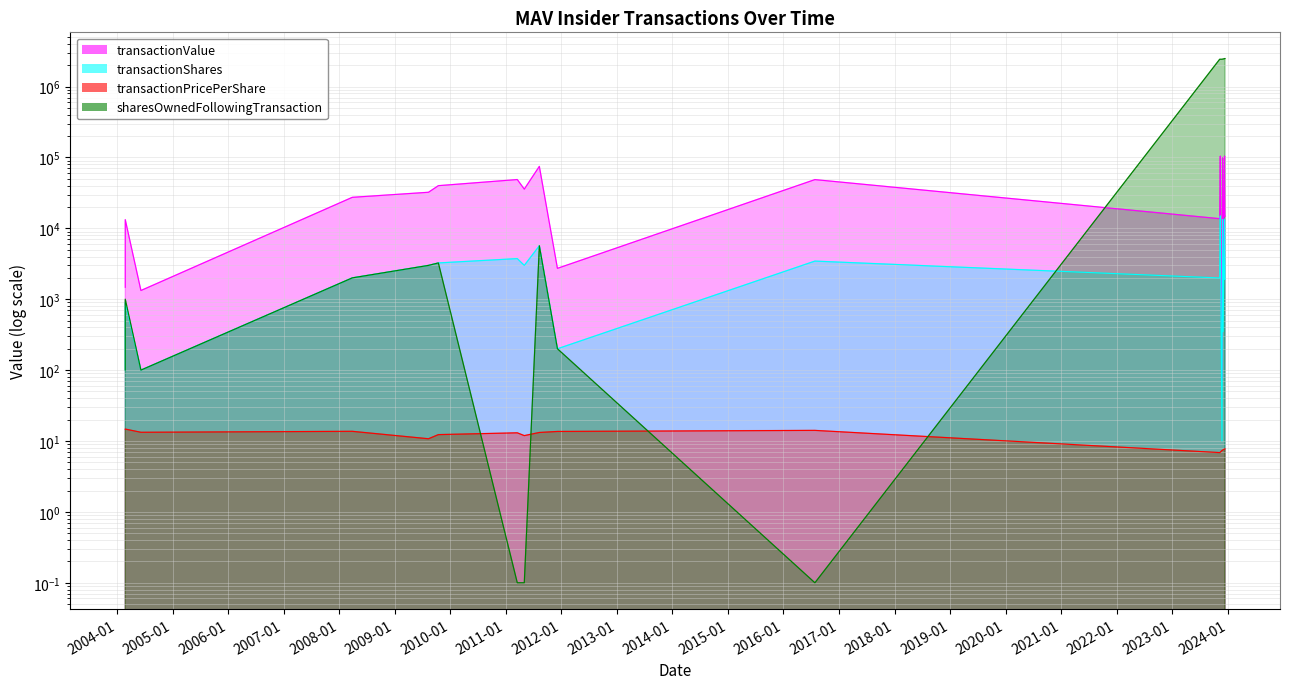

True or false: transactionPricePerShare and transactionValue intersect in this chart.

False